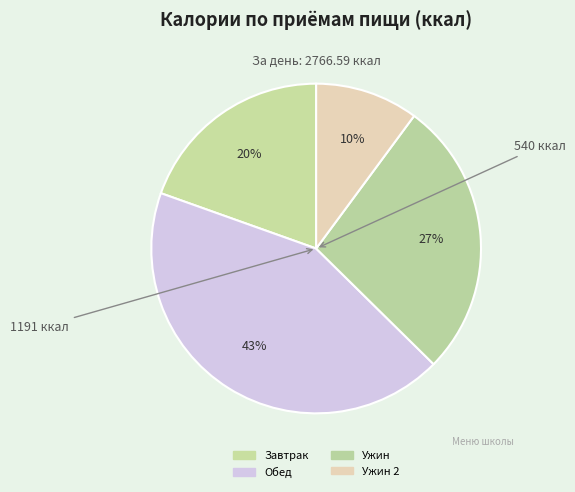

How many slices are in this pie chart?

4